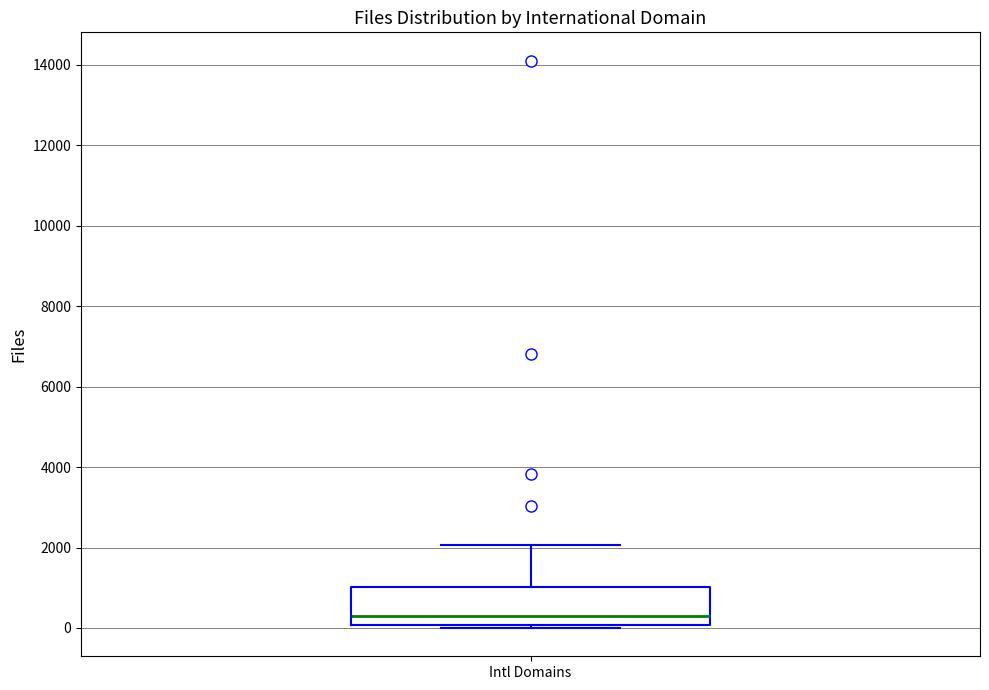

Read this box plot against the y-axis: the position of the median line, the range covered by the box, and the ends of both whiskers. The values are not printed on the chart, so give them approximately, as read against the axis.

median 200, box 0 to 1000, whiskers 0 (just below the box's lower edge) to 2000